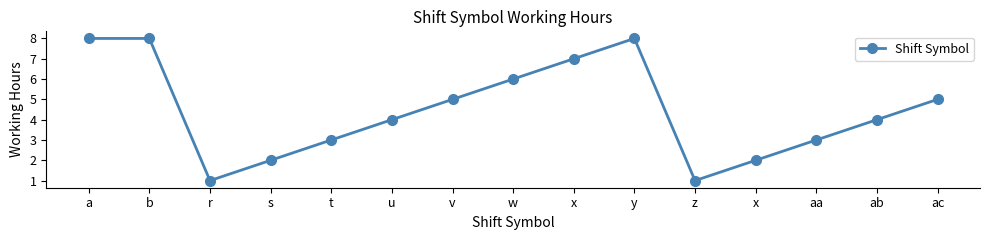

Does the chart have visible grid lines?

No